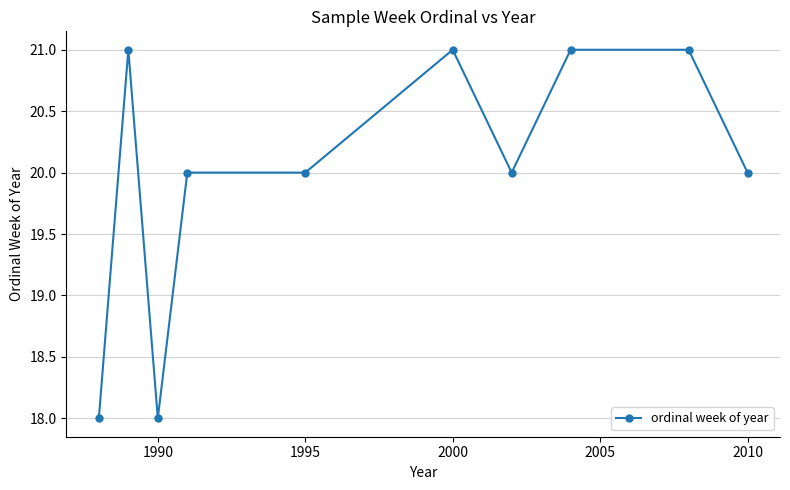

True or false: the data has more than 0 interior local peaks.

True